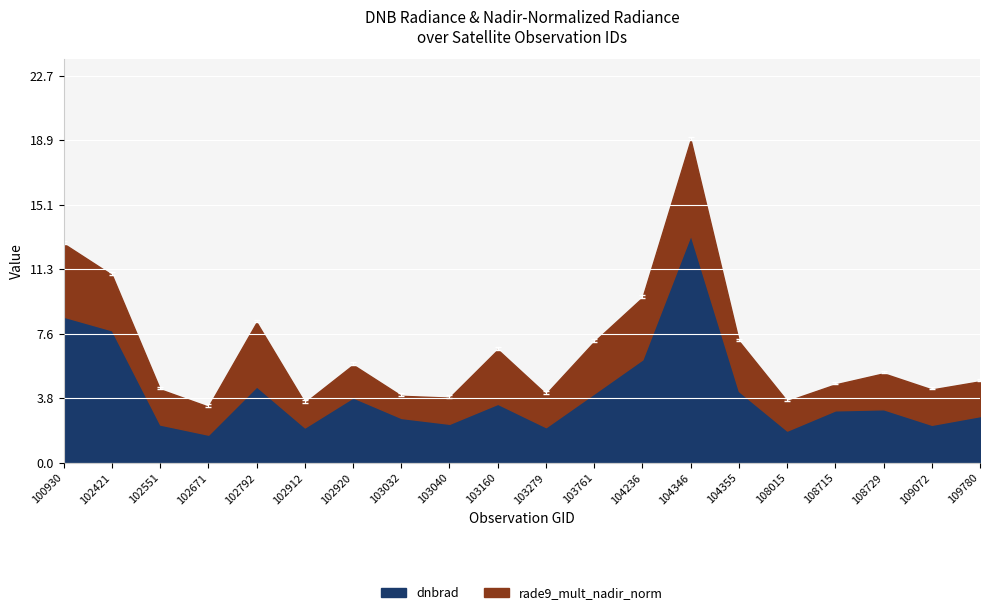

Rank the categories by value from lowest to highest.

102671, 102912, 108015, 103040, 103032, 103279, 109072, 102551, 108715, 109780, 108729, 102920, 103160, 103761, 104355, 102792, 104236, 102421, 100930, 104346